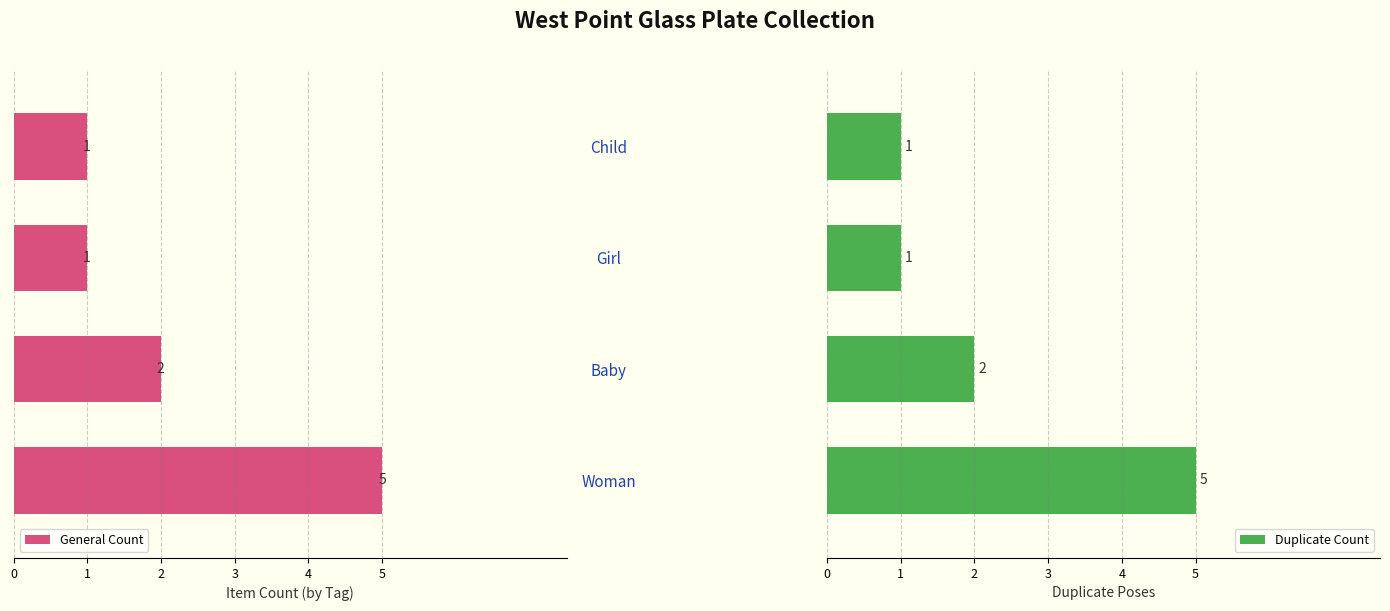

Which series has the widest spread of values?

General Count